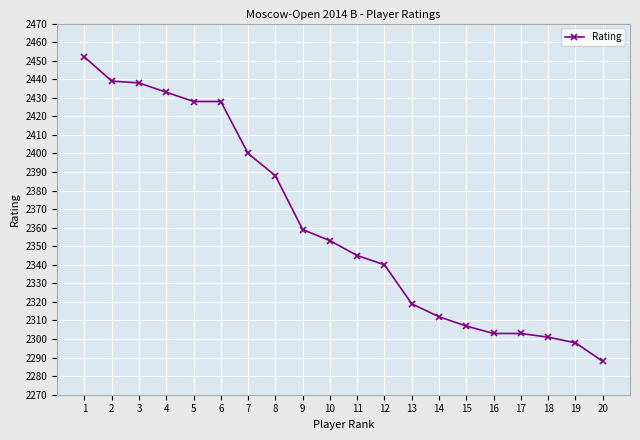

Reading right to left, transcribe all the data shown in this chart.

20=2288	19=2298	18=2301	17=2303	16=2303	15=2307	14=2312	13=2319	12=2340	11=2345	10=2353	9=2359	8=2388	7=2400	6=2428	5=2428	4=2433	3=2438	2=2439	1=2452